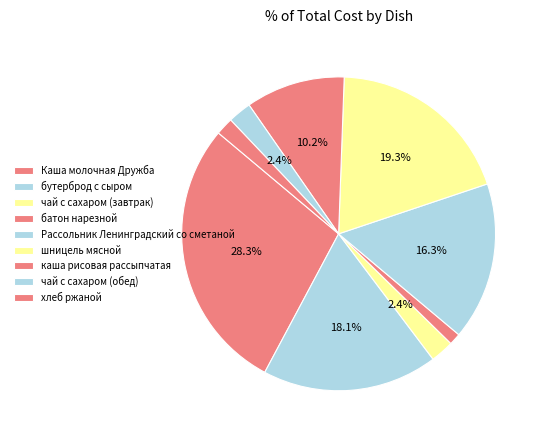

Is Каша молочная Дружба the majority of the pie?

No